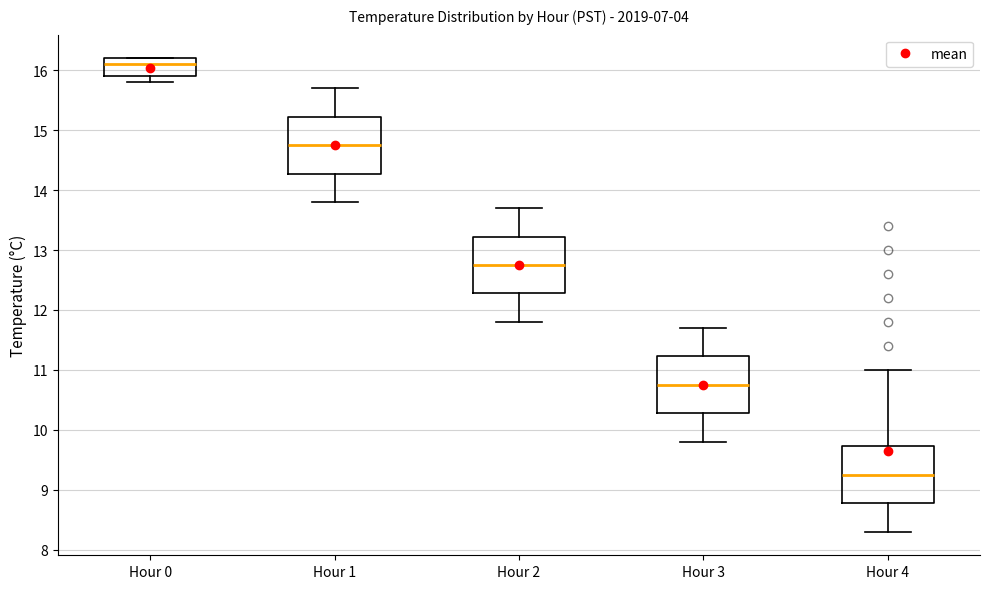

Reading left to right, read every box against the y-axis: the position of its median line, the range the box covers, and the ends of its whiskers. The values are not printed on the chart, so give them approximately, as read against the axis.

Hour 0: median 16.1, box 15.9 to 16.2, whiskers 15.8 to 16.2
Hour 1: median 14.8, box 14.3 to 15.2, whiskers 13.8 to 15.7
Hour 2: median 12.8, box 12.3 to 13.2, whiskers 11.8 to 13.7
Hour 3: median 10.8, box 10.3 to 11.2, whiskers 9.8 to 11.7
Hour 4: median 9.3, box 8.8 to 9.7, whiskers 8.3 to 11.0